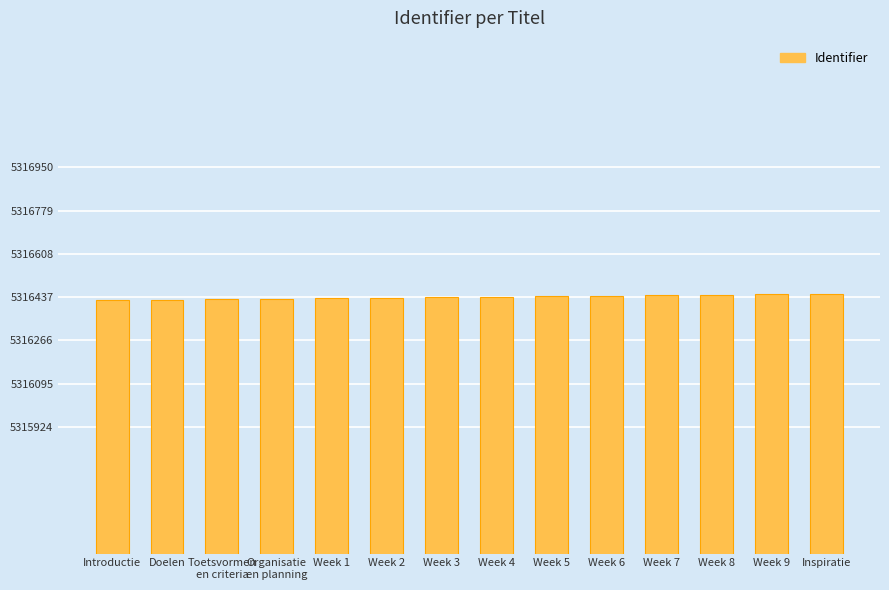

What is the sum of the values at Week 1 and Week 2?

10632866